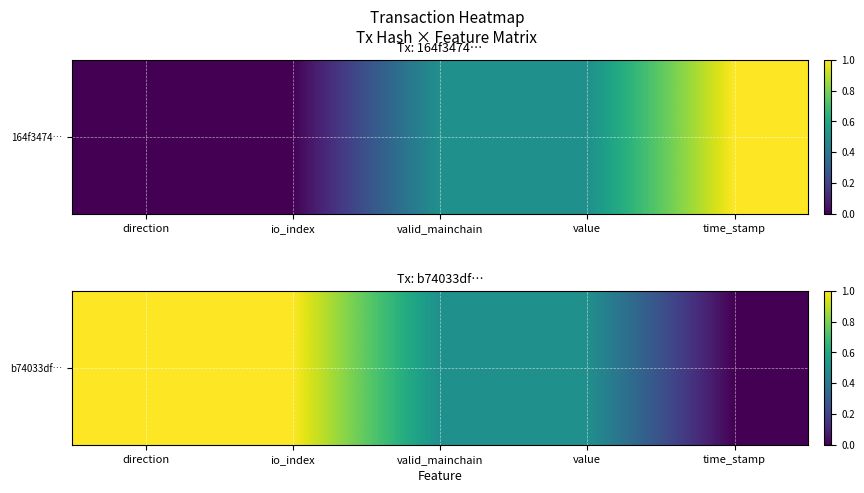

What is the sum of the values at io_index and valid_mainchain?

1.5